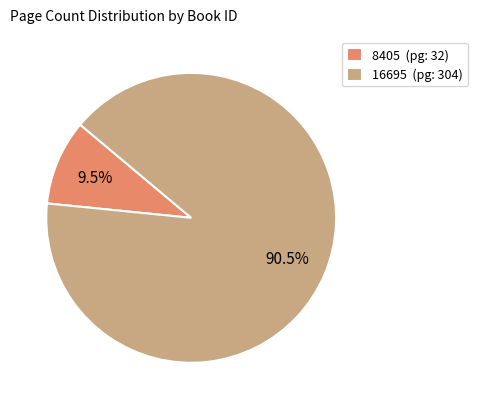

Which has a higher value, 16695 or 8405?

16695